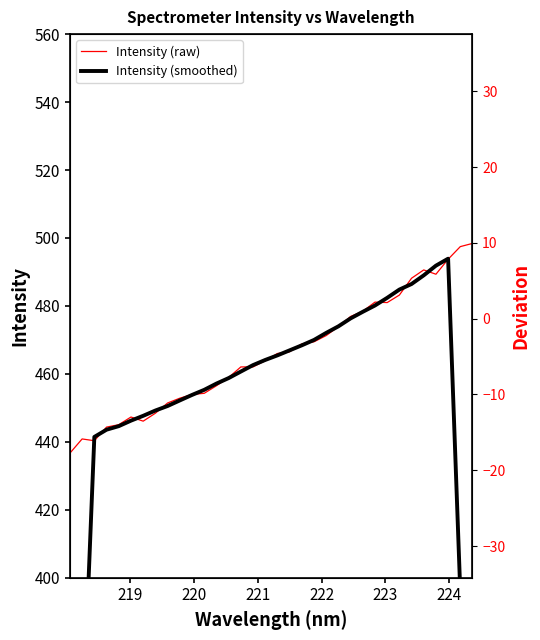

Is this an area chart (filled region under the line)?

No